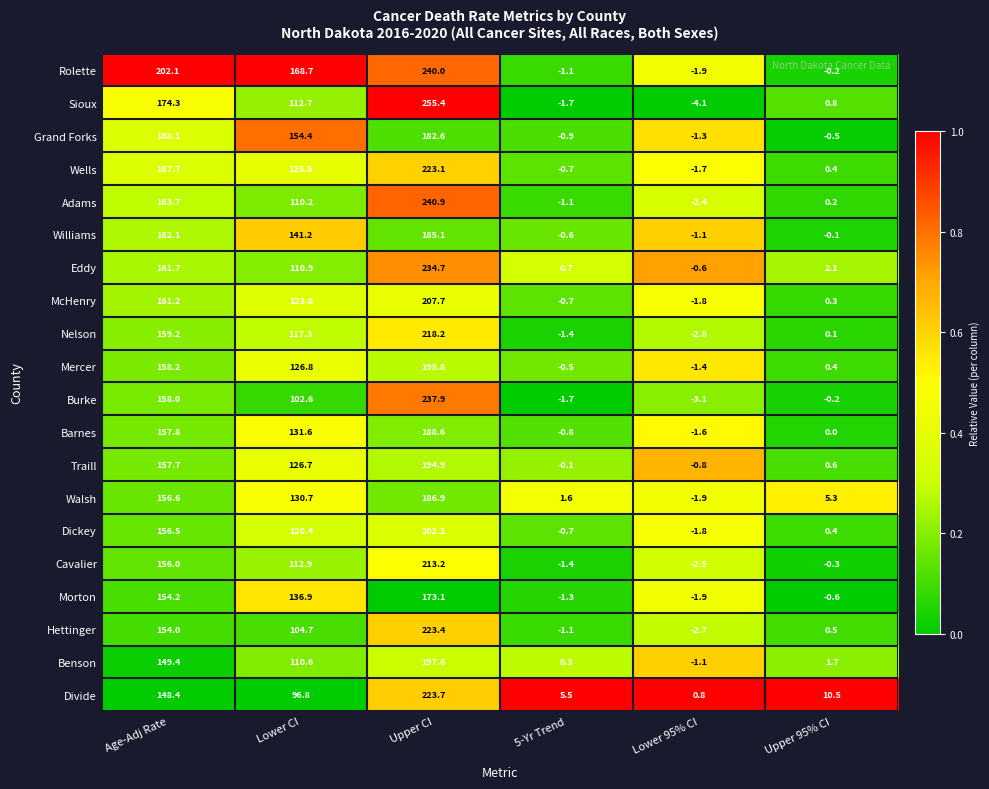

Where does the McHenry series first go above 123?

Age-Adj Rate